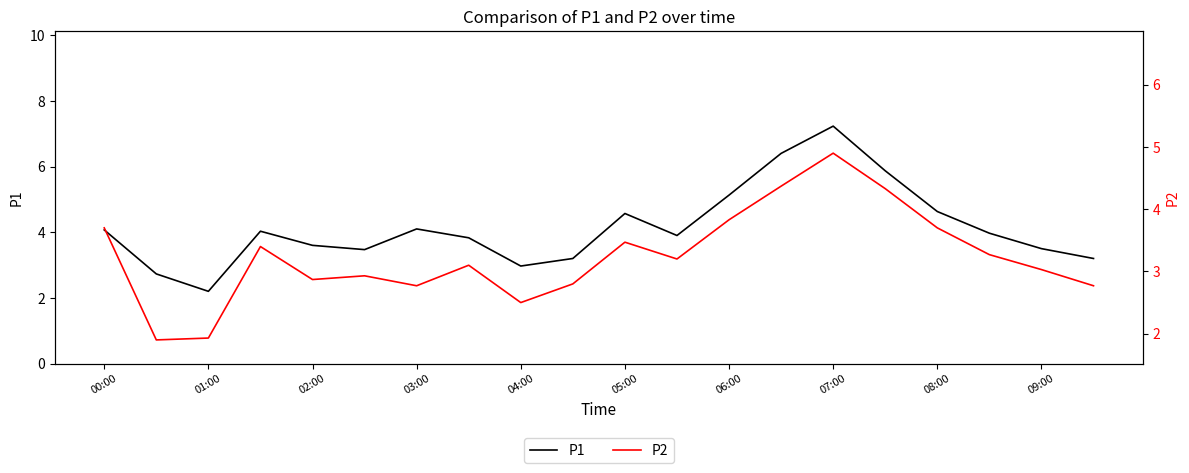

Reading left to right, list all the values displayed in this chart.

P1: 4.1	2.7	2.2	4.0	3.6	3.5	4.1	3.8	3.0	3.2	4.6	3.9	5.1	6.4	7.2	5.9	4.6	4.0	3.5	3.2
P2: 3.7	1.9	1.9	3.4	2.9	2.9	2.8	3.1	2.5	2.8	3.5	3.2	3.8	4.4	4.9	4.3	3.7	3.3	3.0	2.8